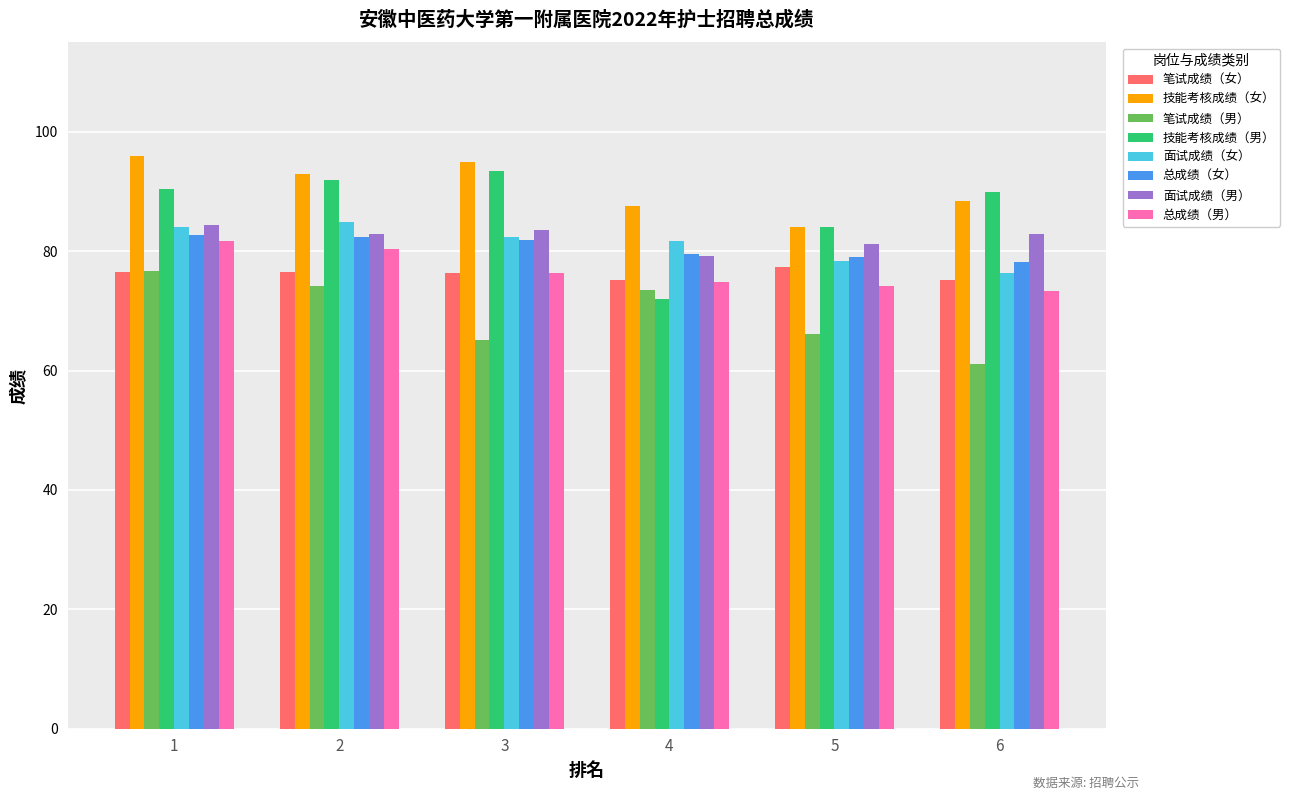

What is the difference between the maximum and minimum values in the 总成绩（女） series?

4.4